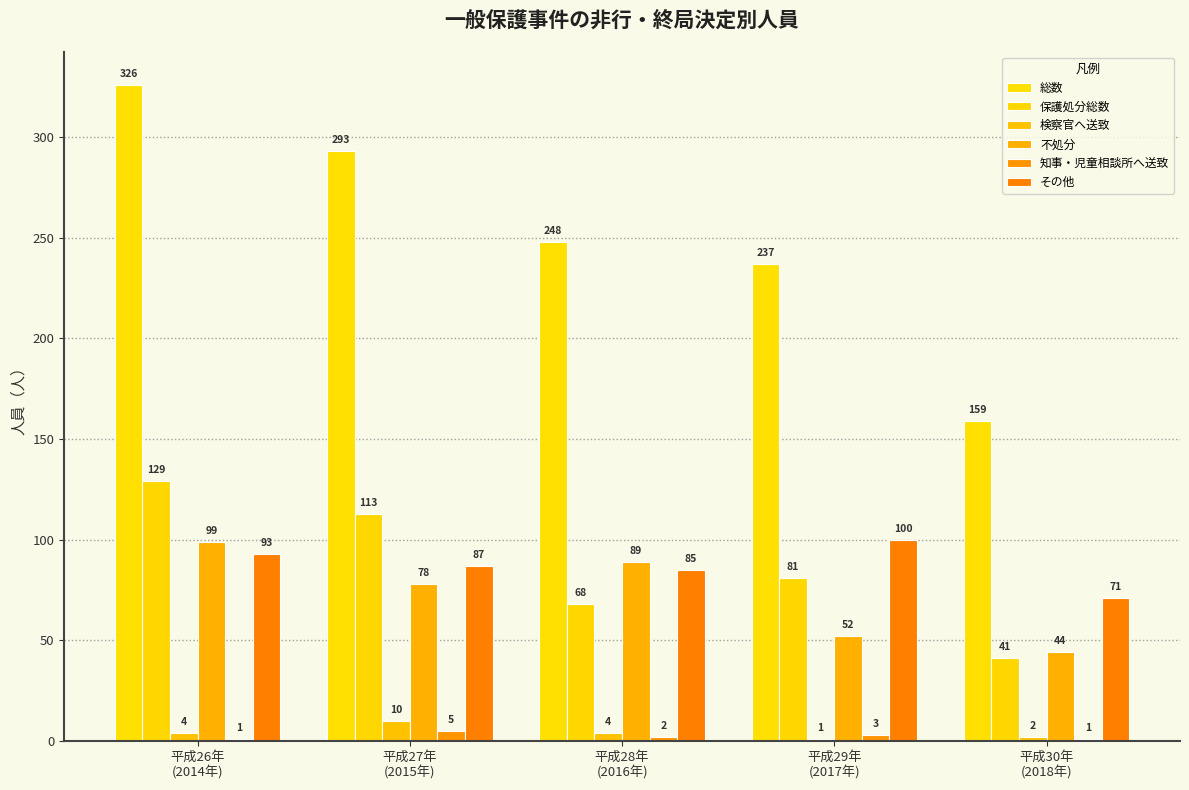

At how many categories does at least one series exceed 167?

4